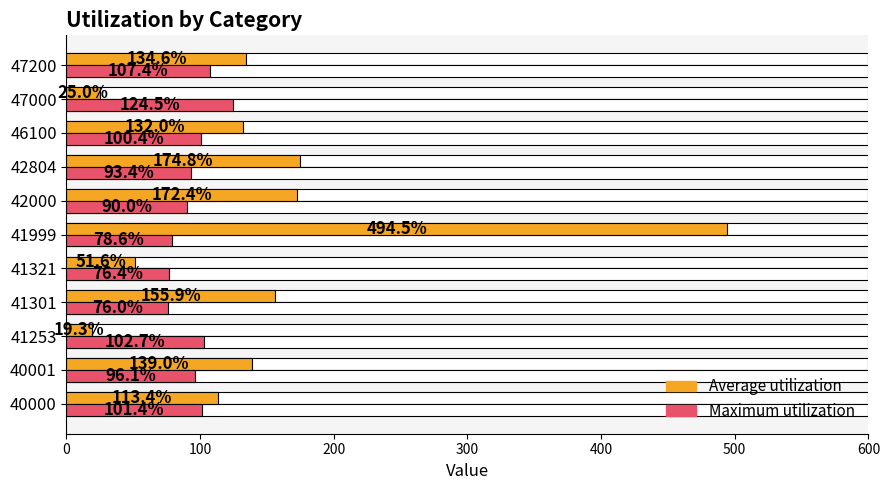

Which series has the widest spread of values?

Average utilization